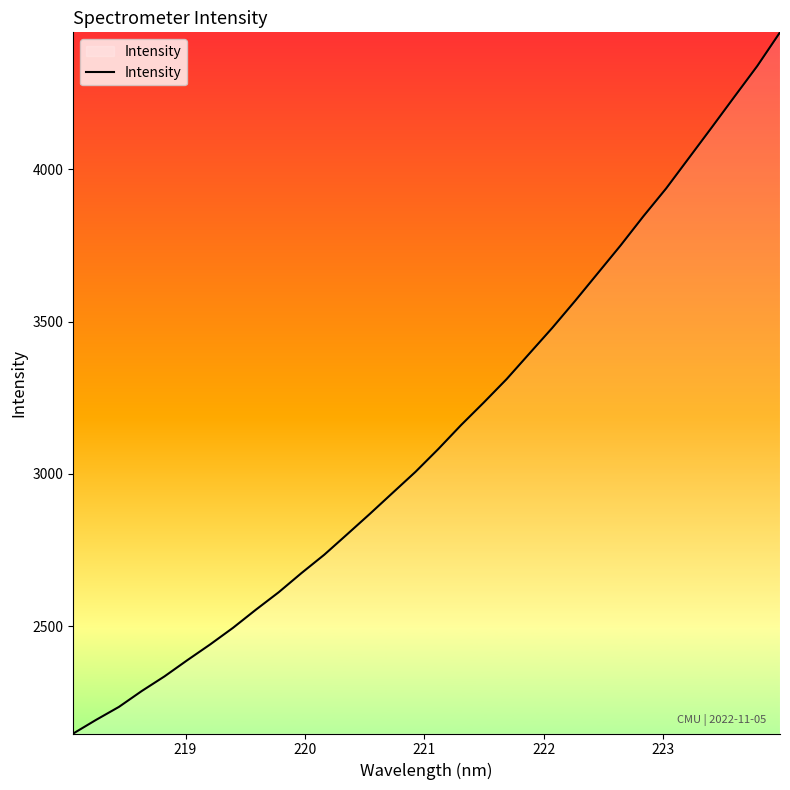

What is the minimum value shown in the chart?

2147.5